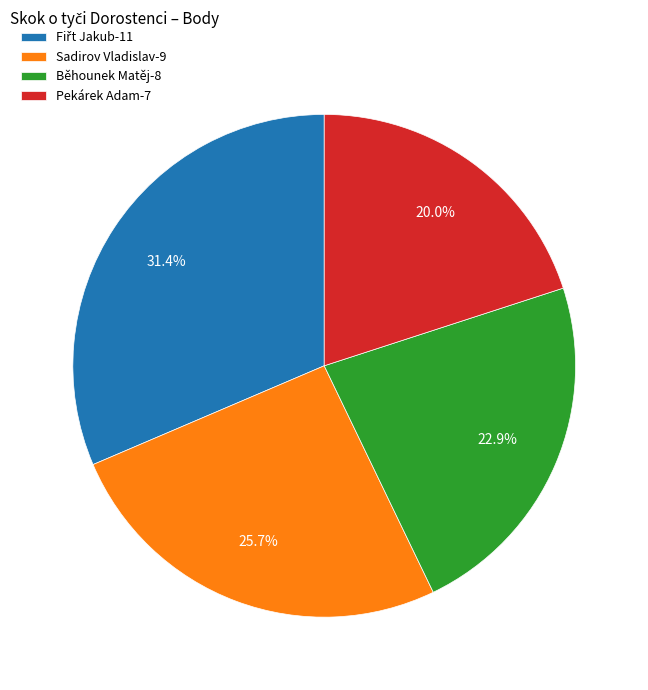

Count the number of slices in the pie.

4